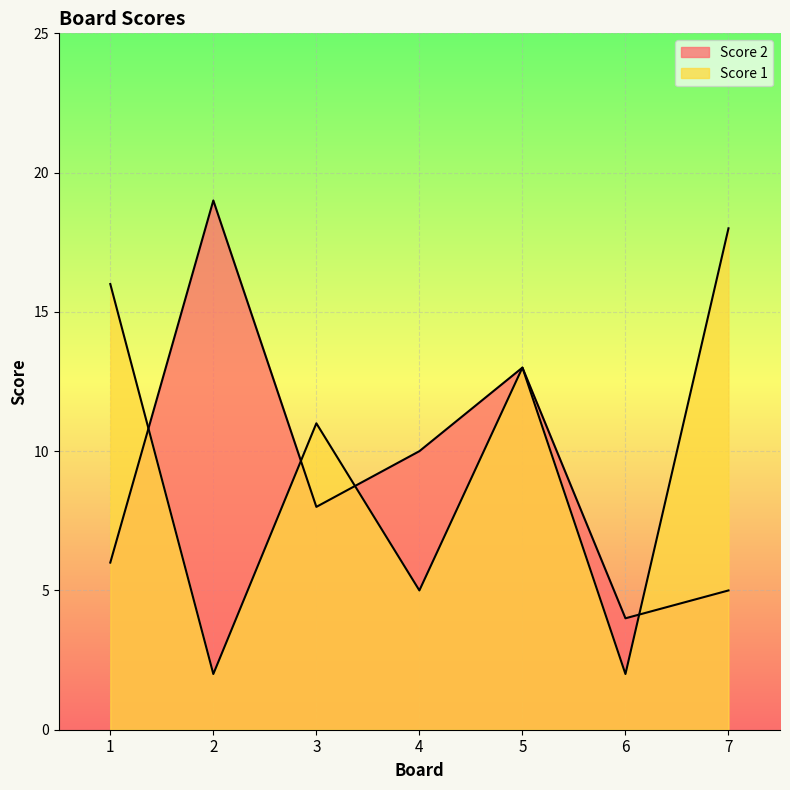

True or false: Score 2 has more than 1 points higher than both neighbors.

True